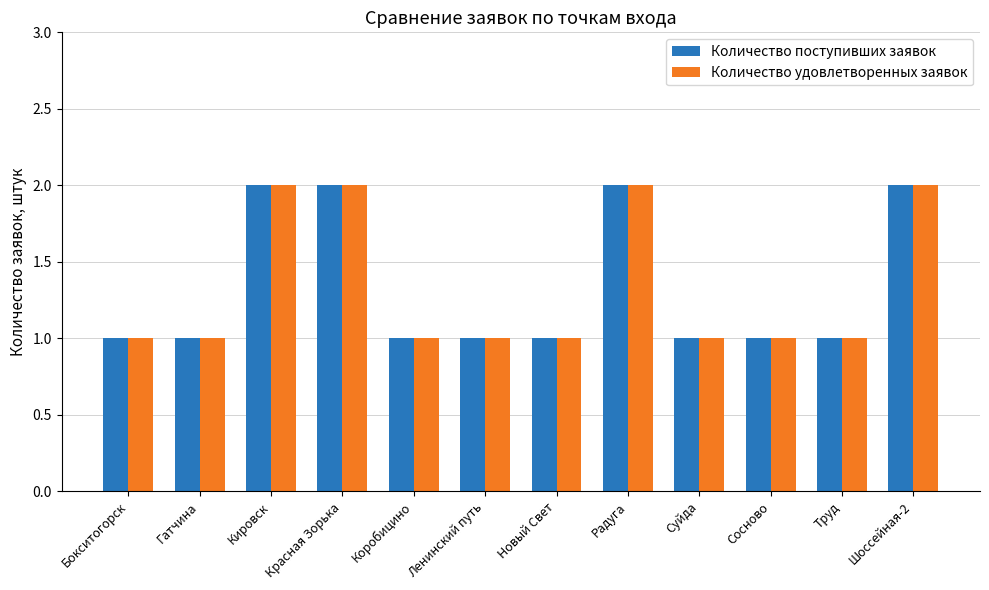

How many Количество удовлетворенных заявок values are between 1 and 2?

12